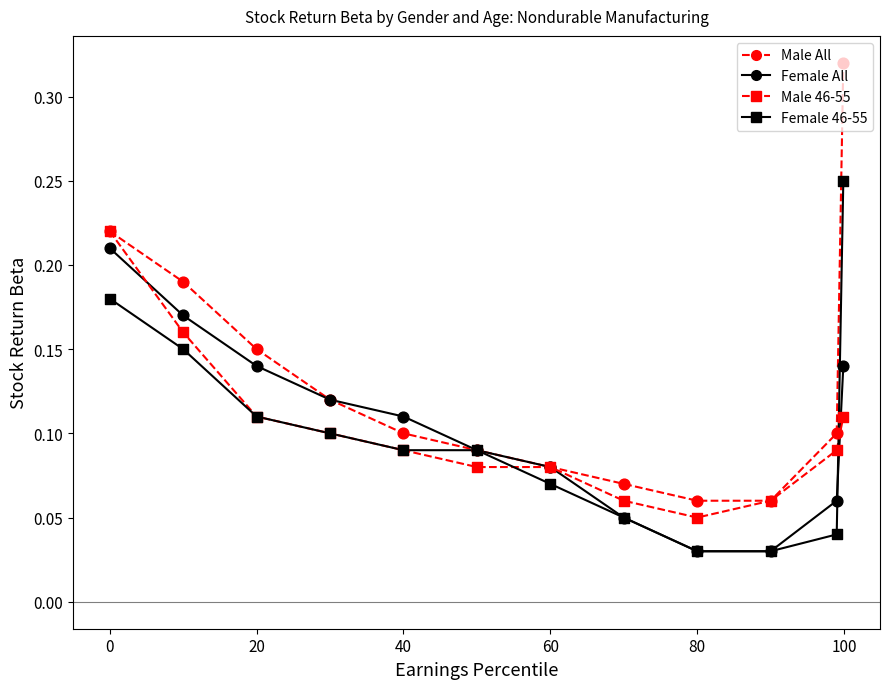

How many lines are shown in the chart?

4